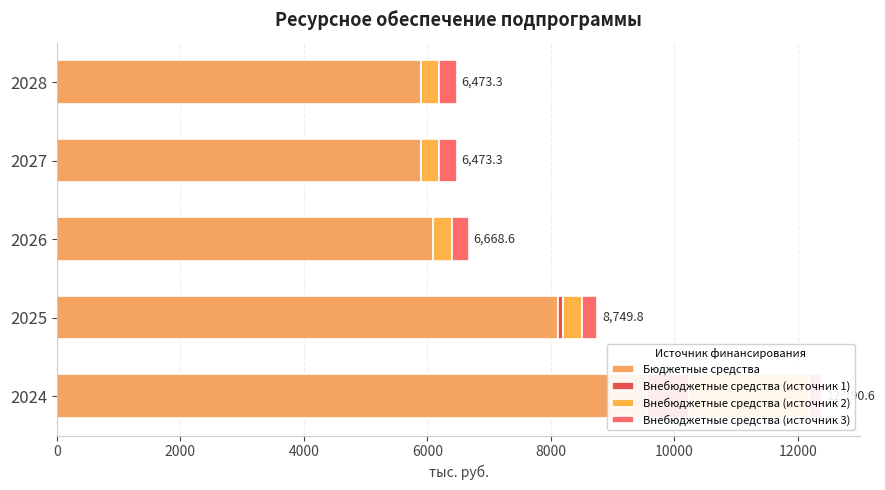

Does the chart contain any negative values?

No